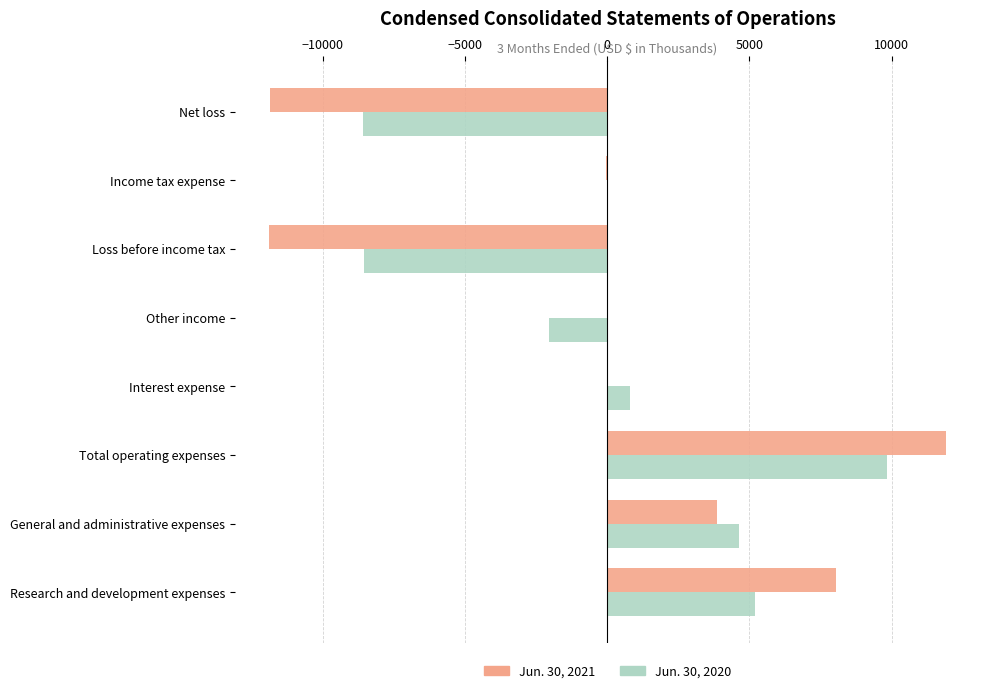

Is the value of Jun. 30, 2021 at Other income greater than the value of Jun. 30, 2020 at Total operating expenses?

No